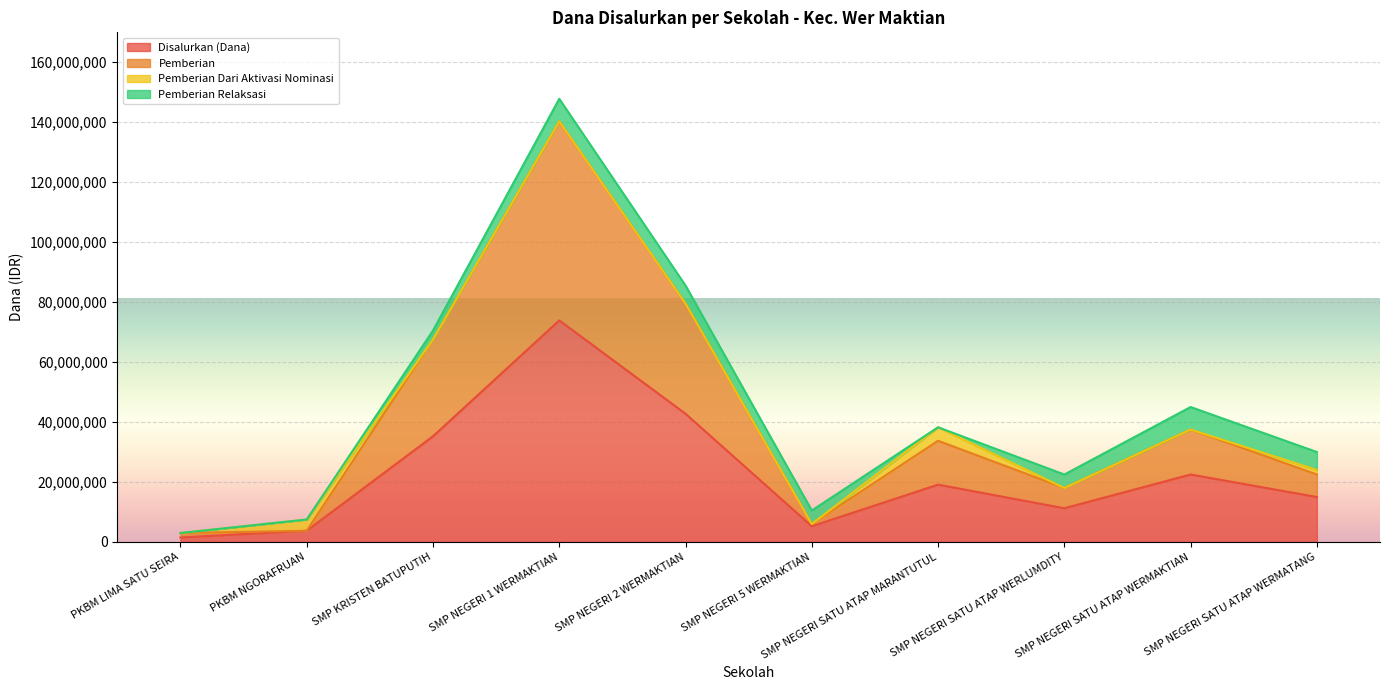

What is the label of the 3rd point from the right?

SMP NEGERI SATU ATAP WERLUMDITY